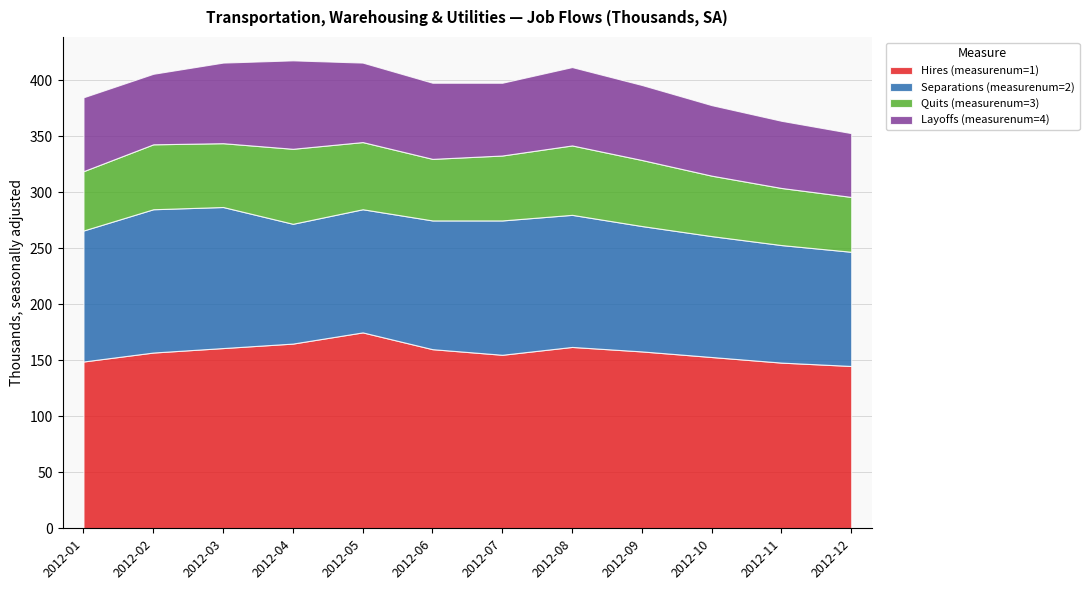

Between 2012-12 and 2012-05, which is larger?

2012-05